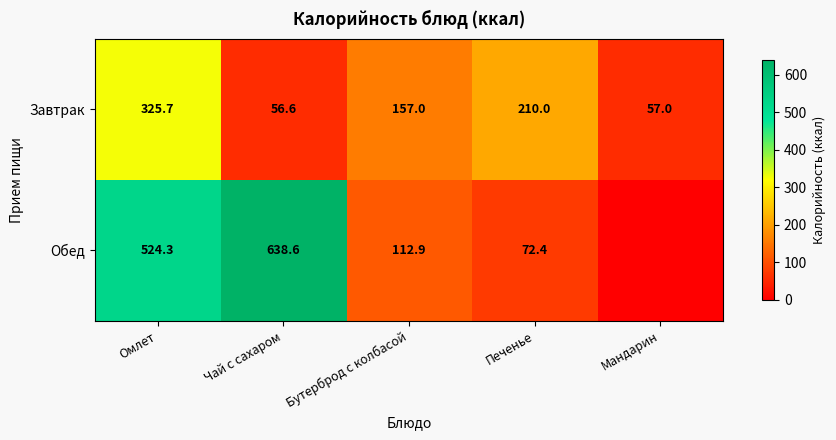

What is the maximum value shown in the chart?

638.6